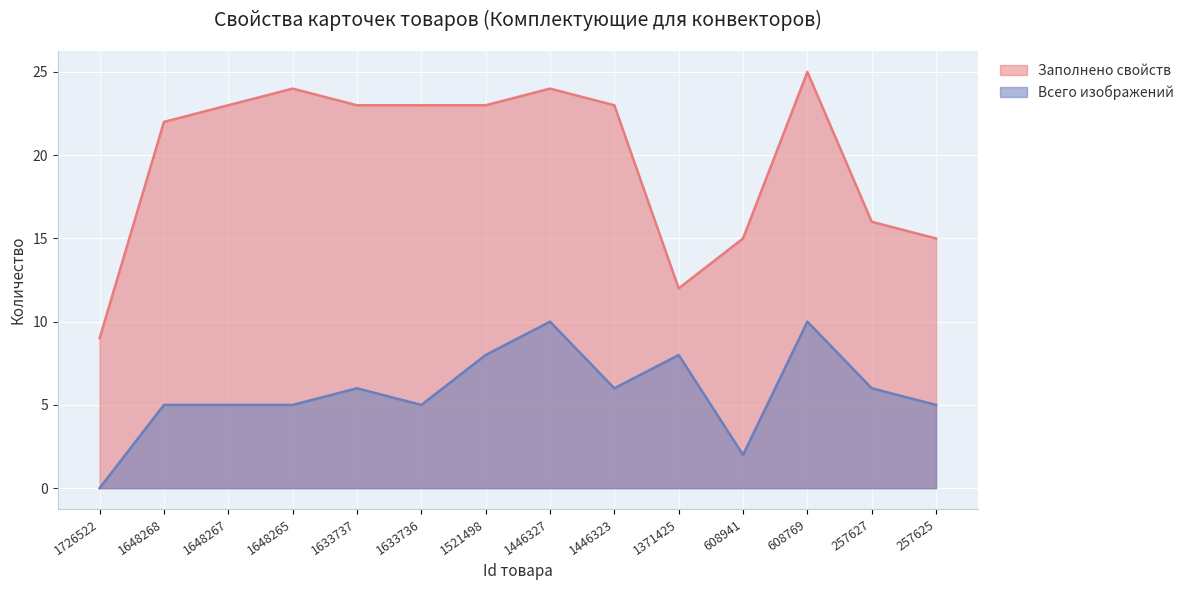

What value does the Заполнено свойств series have at 1446323, to the nearest 10?

20